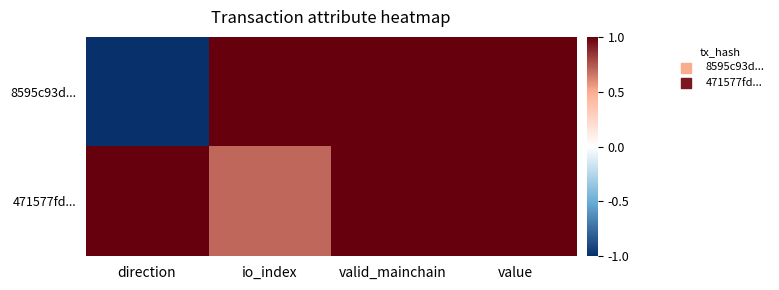

How many categories are shown in the chart?

4